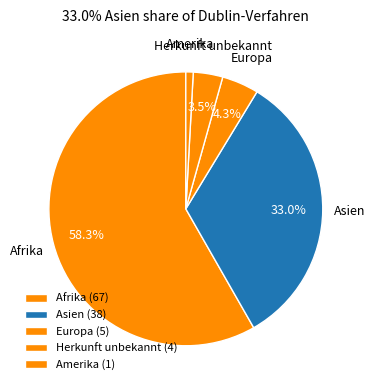

The Afrika slice represents 48% of the pie. True or false?

False